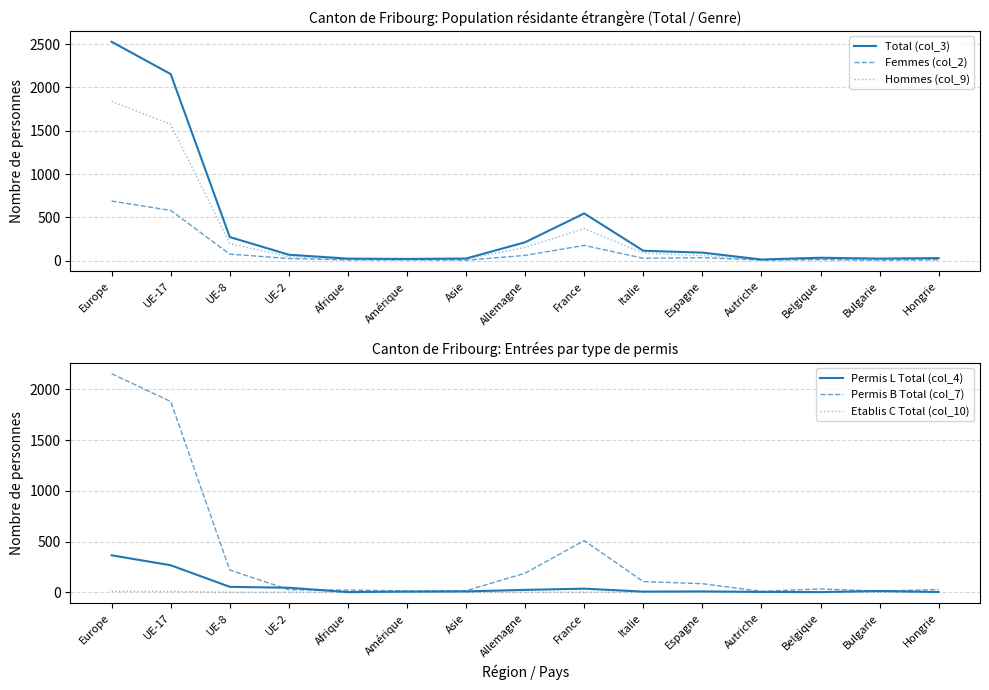

What is the sum of the Femmes (col_2) values at Europe and UE-17?

1268